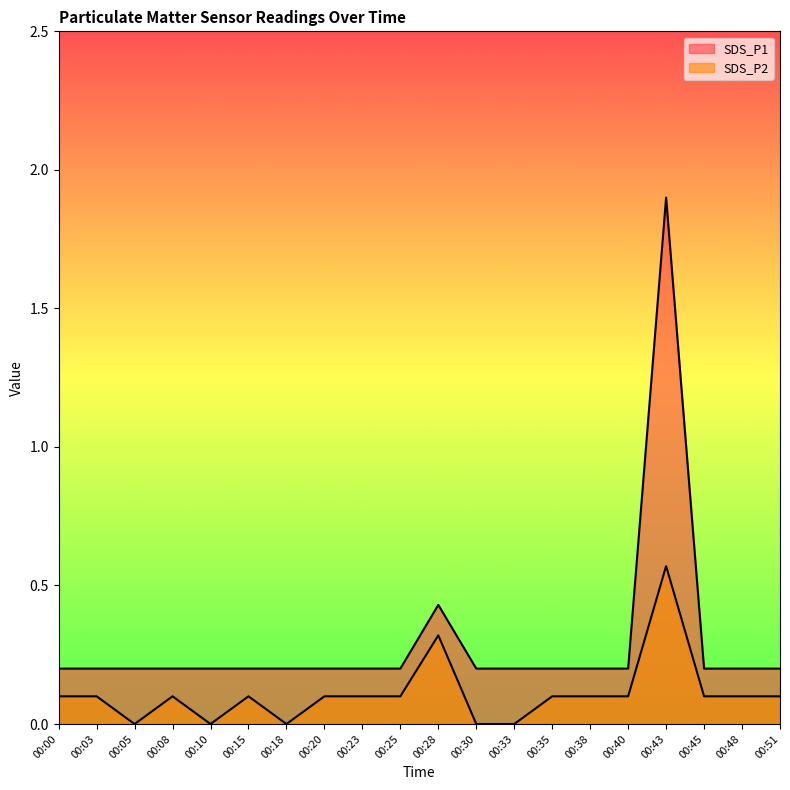

How many series are shown in this chart?

2